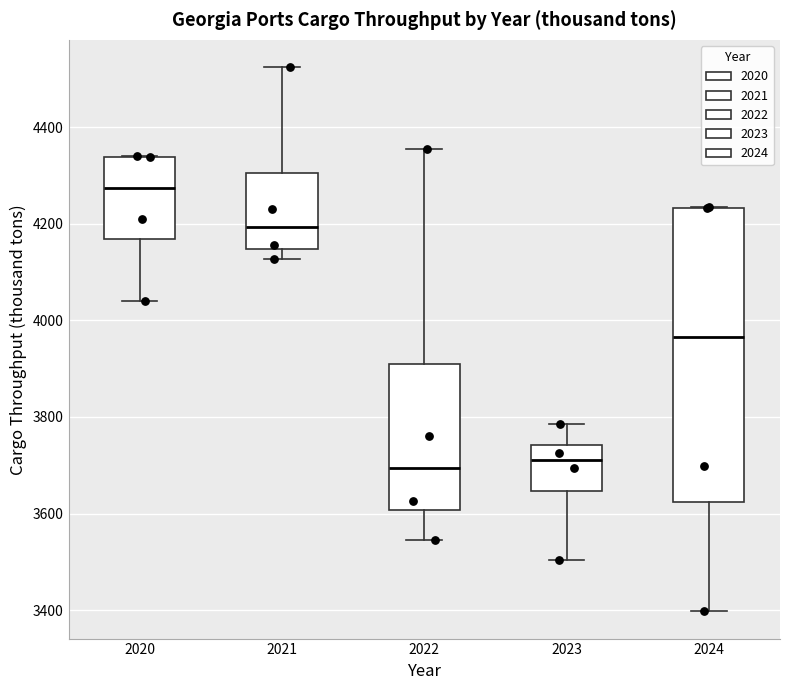

Which box's median line is the highest?

2020